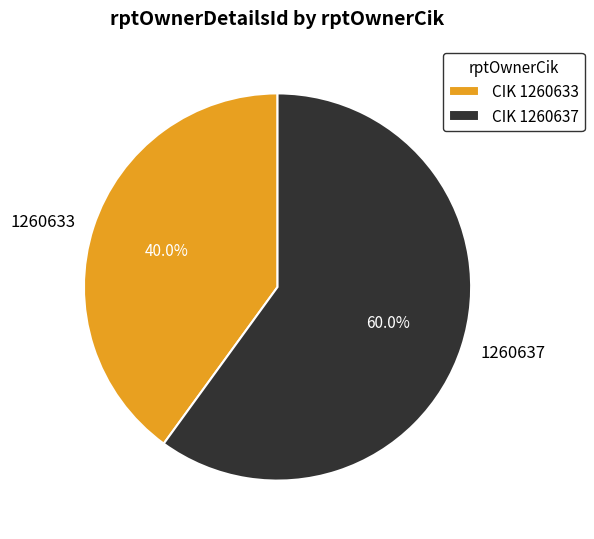

To the nearest percent, what percentage of the pie is 1260633?

40%